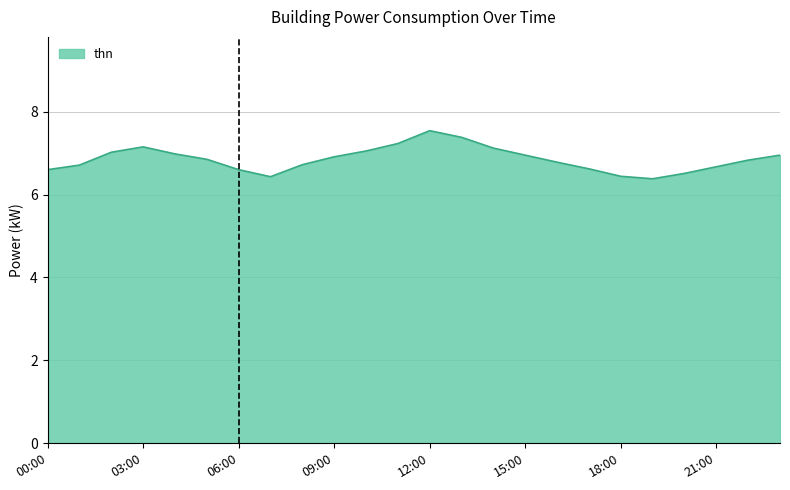

What is the difference between the maximum and minimum values?

1.2